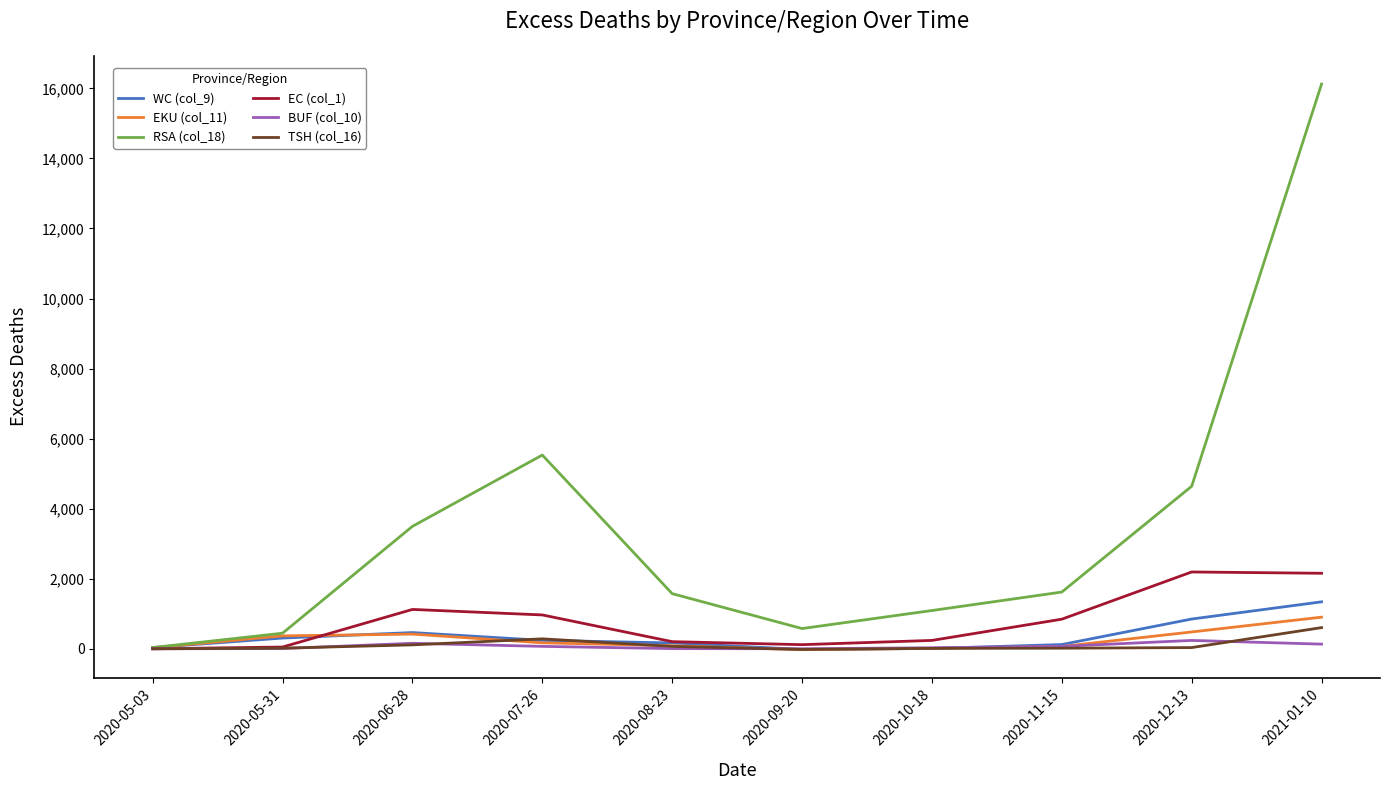

Which category has the lowest value in the RSA (col_18) series?

2020-05-03